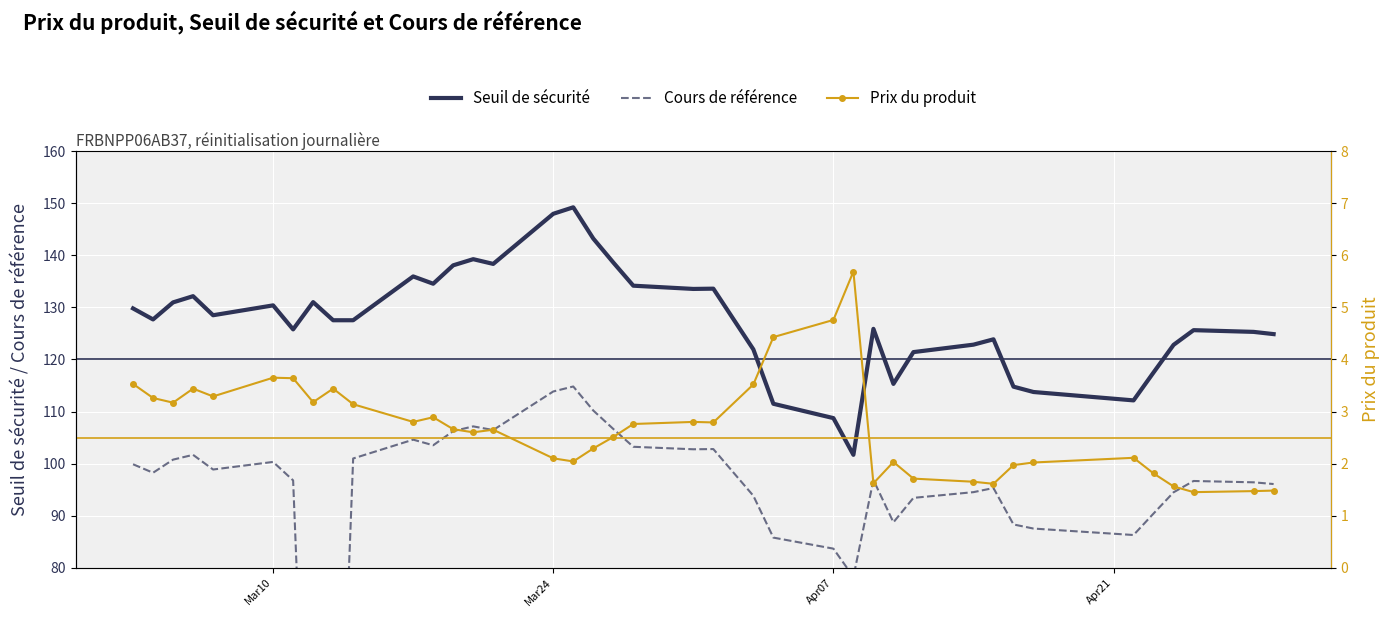

Reading right to left, list all the values displayed in this chart.

Seuil de sécurité: 124.9	125.3	125.6	122.8	117.5	112.1	113.8	114.8	123.9	122.8	121.4	115.3	125.9	101.7	108.7	111.5	121.9	133.6	133.6	134.2	138.6	143.2	149.3	148.0	138.4	139.3	138.1	134.6	136.0	127.5	127.5	131.0	125.8	130.4	128.5	132.2	131.0	127.7	129.8
Cours de référence: 96.1	96.4	96.6	94.5	90.4	86.3	87.5	88.3	95.3	94.5	93.4	88.7	96.8	78.2	83.6	85.8	93.8	102.8	102.7	103.2	106.7	110.2	114.8	113.8	106.4	107.1	106.2	103.5	104.6	101.0	0.0	0.0	96.8	100.3	98.8	101.7	100.8	98.2	99.9
Prix du produit: 1.5	1.5	1.4	1.6	1.8	2.1	2.0	2.0	1.6	1.6	1.7	2.0	1.6	5.7	4.8	4.4	3.5	2.8	2.8	2.8	2.5	2.3	2.0	2.1	2.6	2.6	2.7	2.9	2.8	3.1	3.4	3.2	3.6	3.6	3.3	3.4	3.2	3.3	3.5